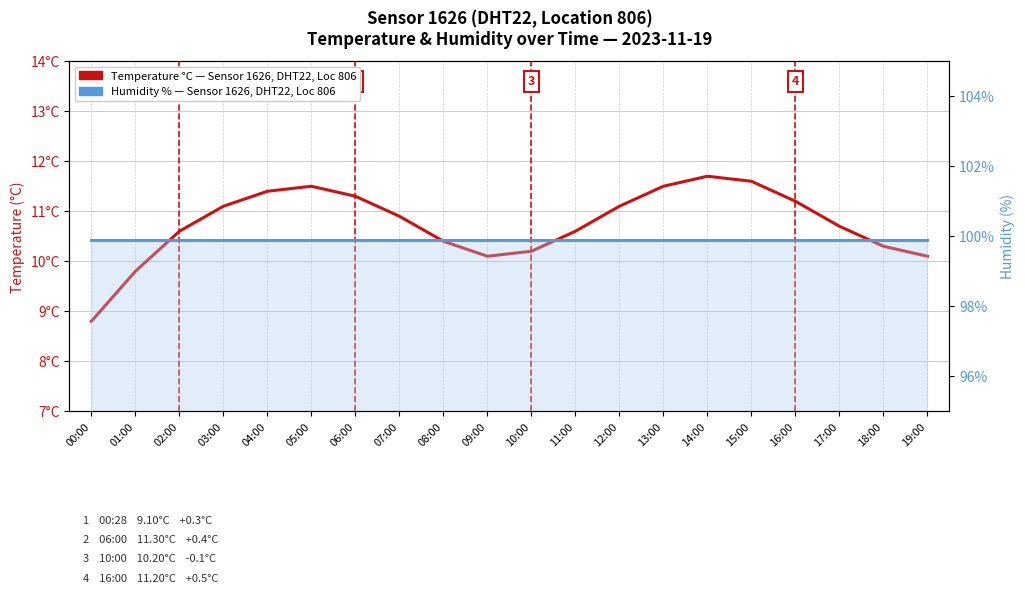

True or false: Temperature °C, Sensor 1626 (DHT22, Loc 806) and Humidity %, Sensor 1626 (DHT22, Loc 806) cross at least once.

False